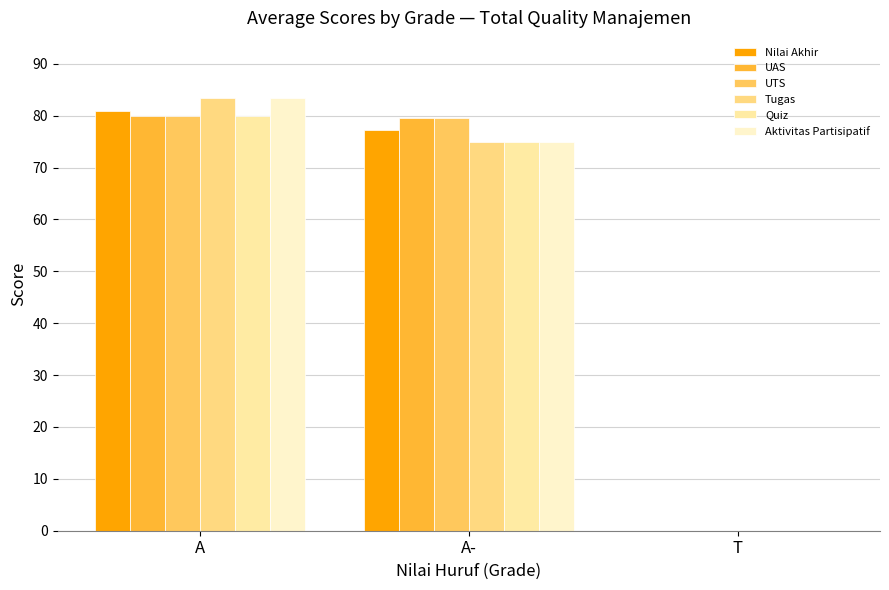

How many data points does each series have?

3